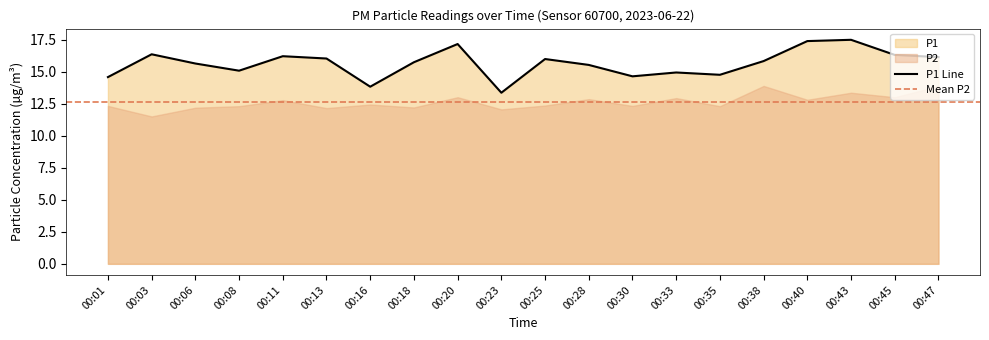

Reading left to right, transcribe all the data shown in this chart.

00:01=14.6	00:03=16.4	00:06=15.6	00:08=15.1	00:11=16.2	00:13=16.0	00:16=13.8	00:18=15.7	00:20=17.1	00:23=13.3	00:25=16.0	00:28=15.5	00:30=14.6	00:33=14.9	00:35=14.8	00:38=15.8	00:40=17.4	00:43=17.5	00:45=16.3	00:47=16.1